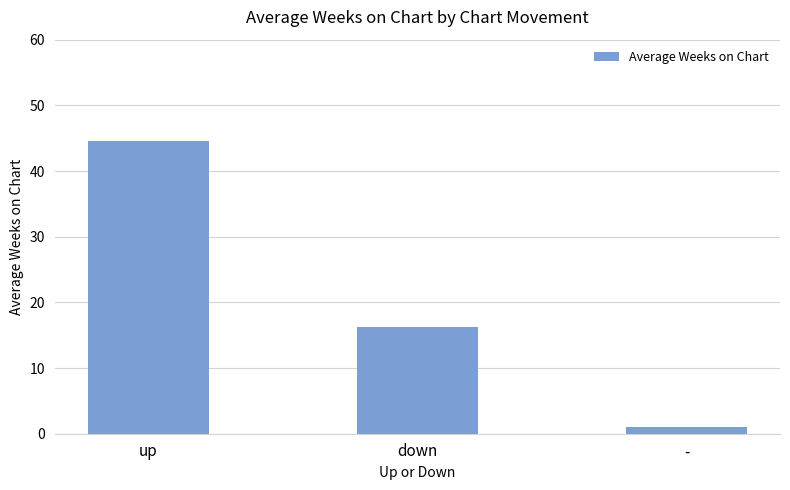

The chart shows a value of 44.5 at up. True or false?

True